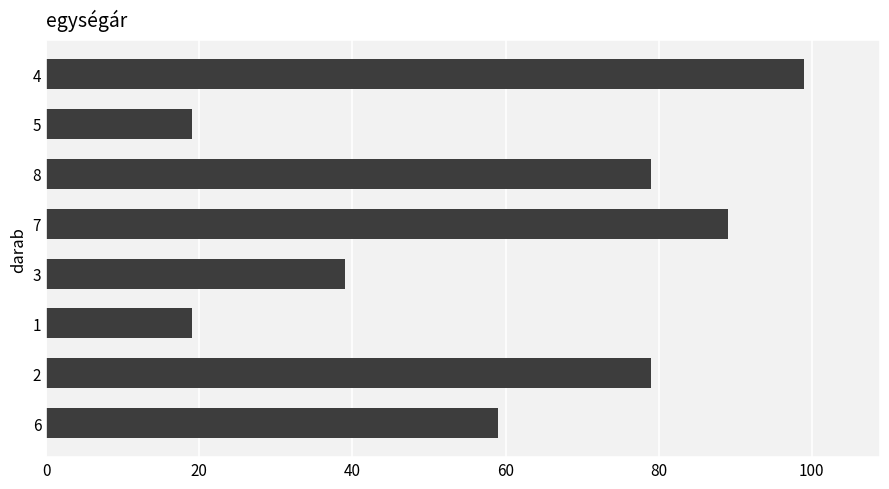

What is the greatest value displayed?

99